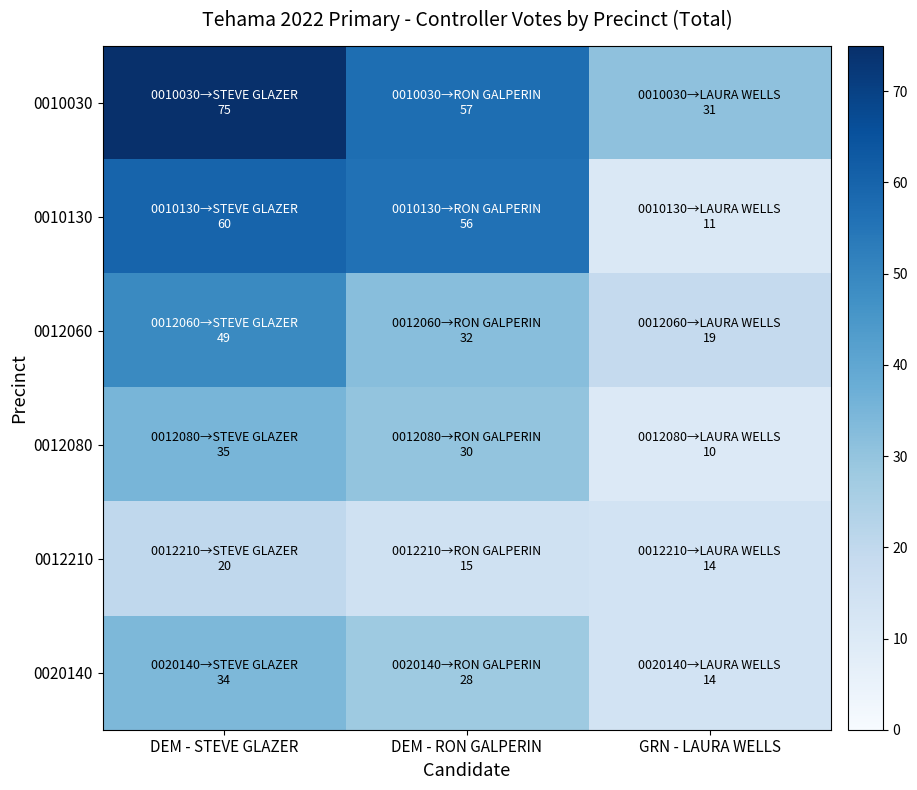

What is the total value across all series at DEM - RON GALPERIN?

218